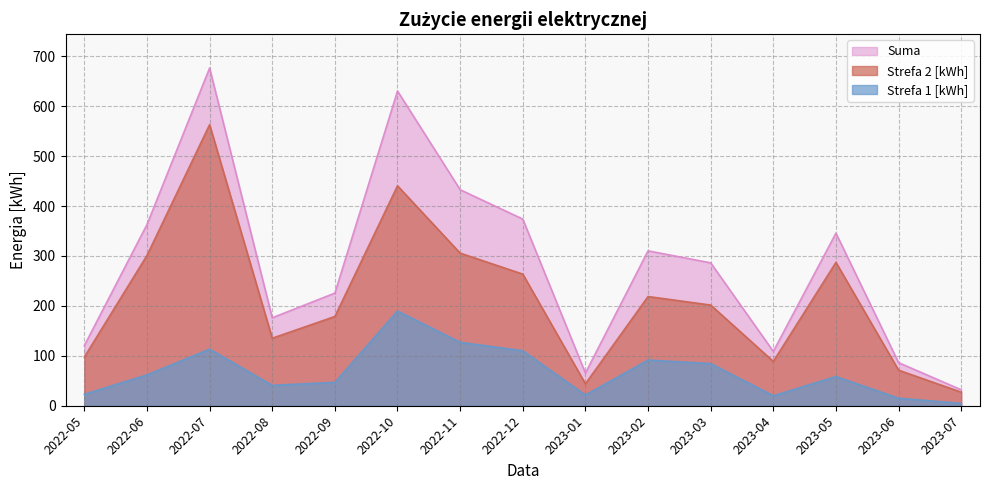

Read the Suma value at 2023-06.

86.3